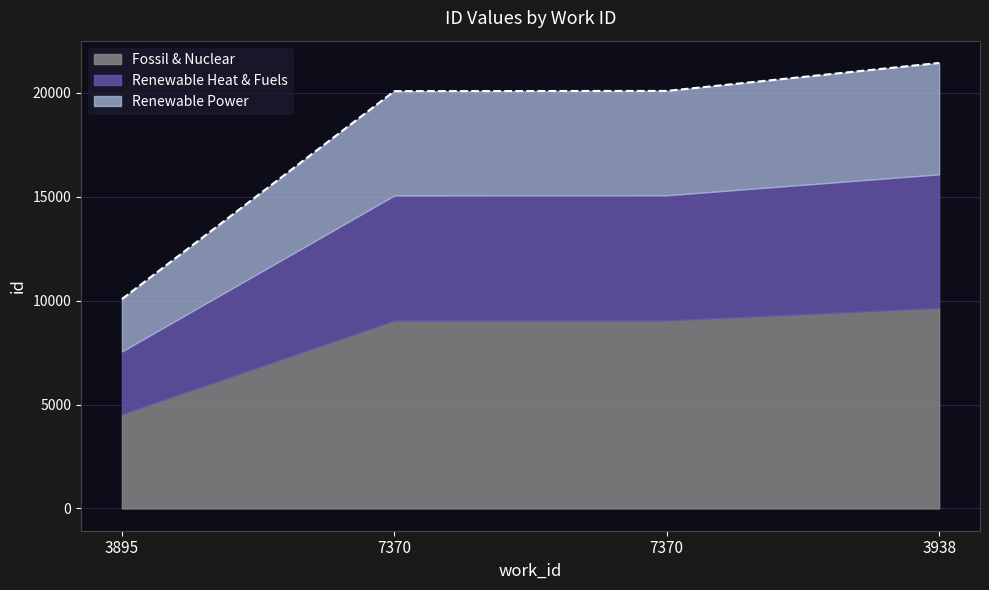

What is the value of the 2nd point from the left?

20080